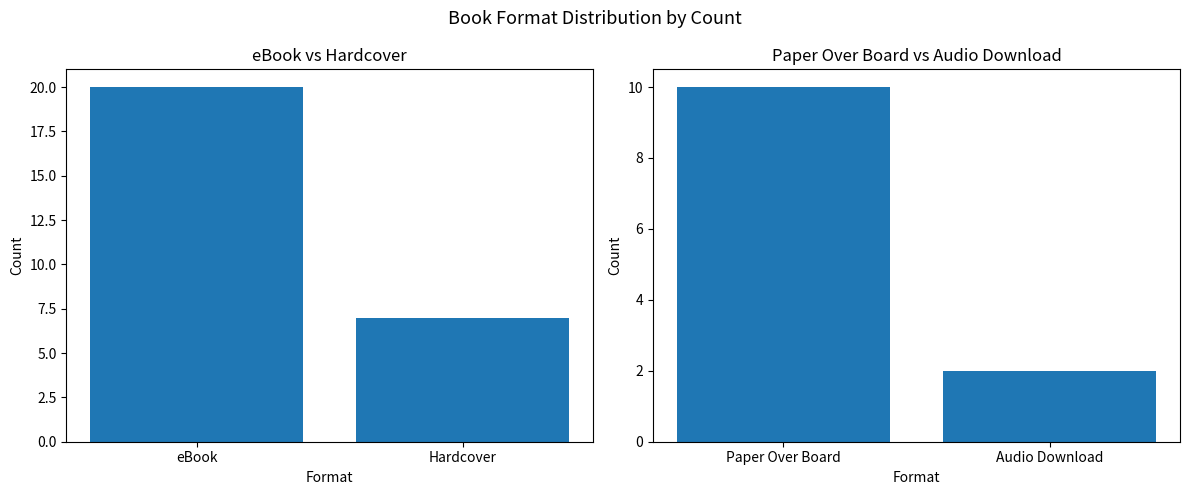

The chart shows a value of 4 at Audio Download. True or false?

False